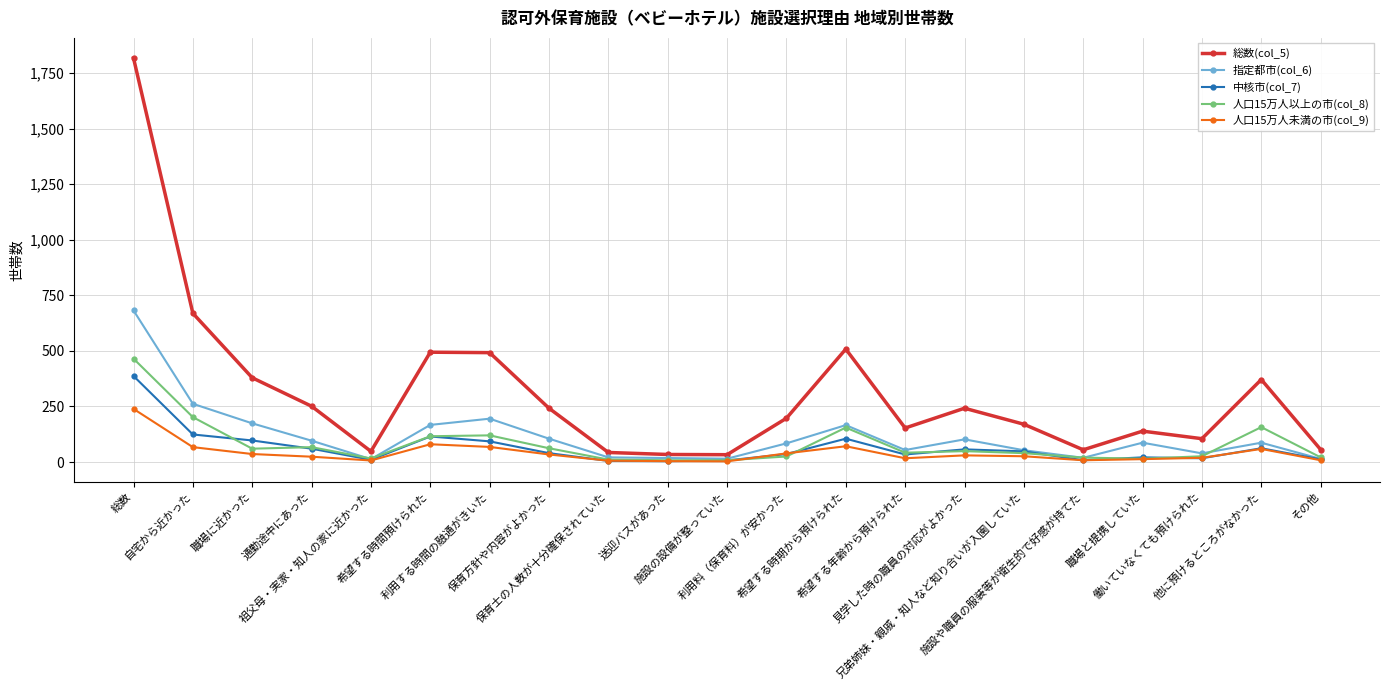

True or false: 人口15万人以上の市(col_8) has more than 0 interior local peaks.

True